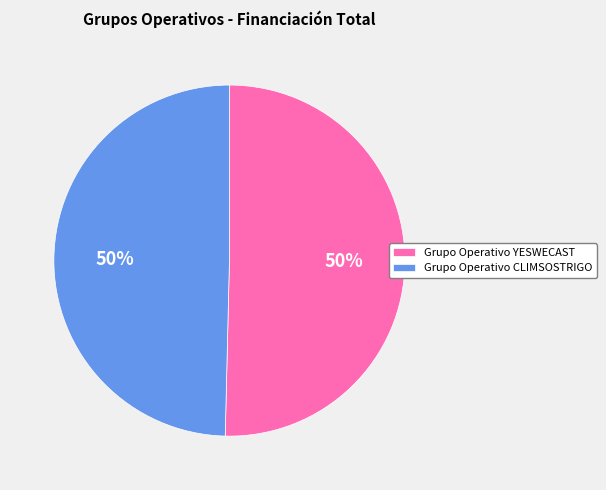

Is the sum of Grupo Operativo YESWECAST and Grupo Operativo CLIMSOSTRIGO greater than half?

Yes